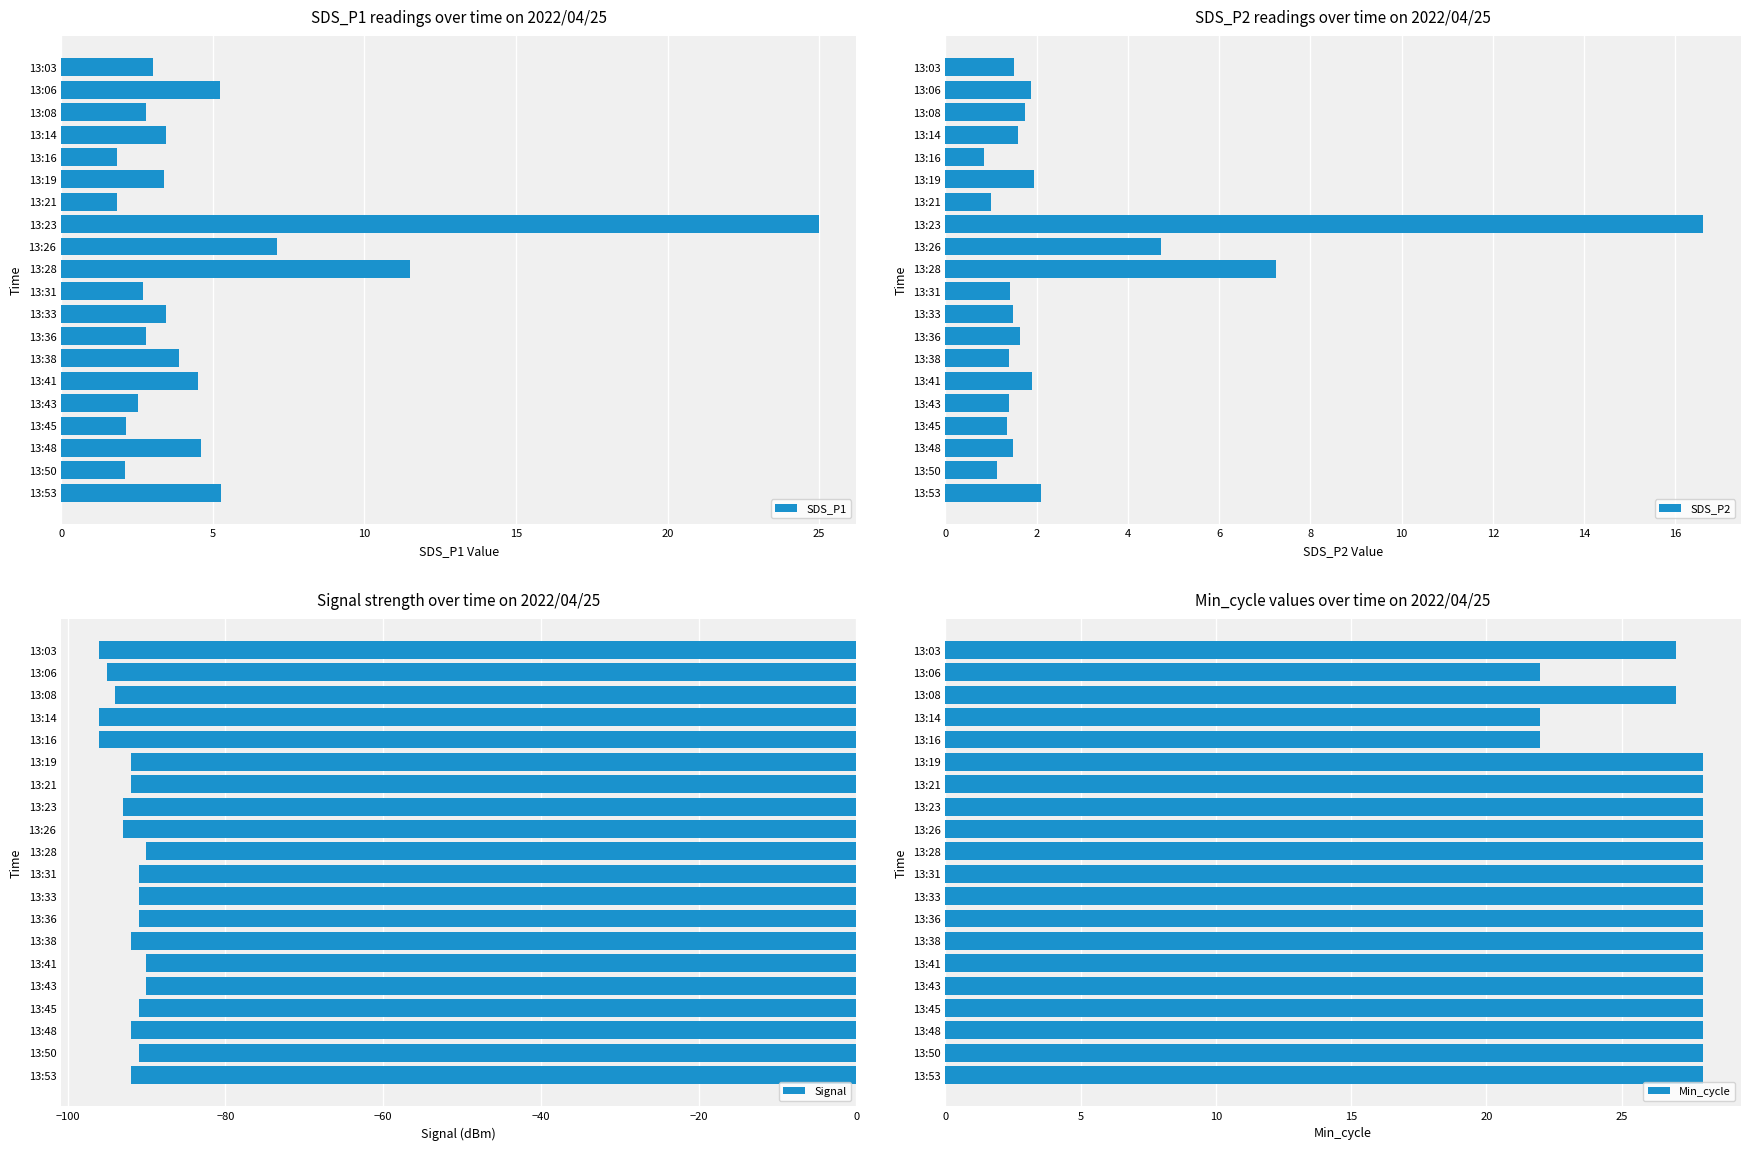

How many data points in Signal are above -92?

8